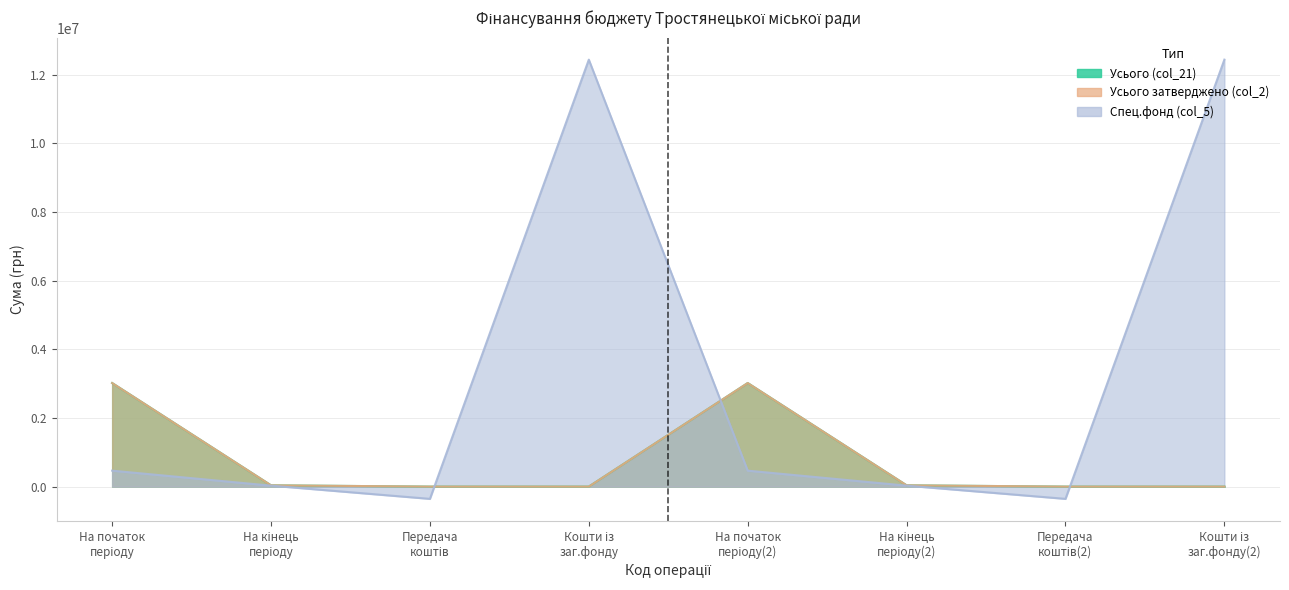

True or false: Усього затверджено (col_2) and Усього (col_21) intersect in this chart.

False